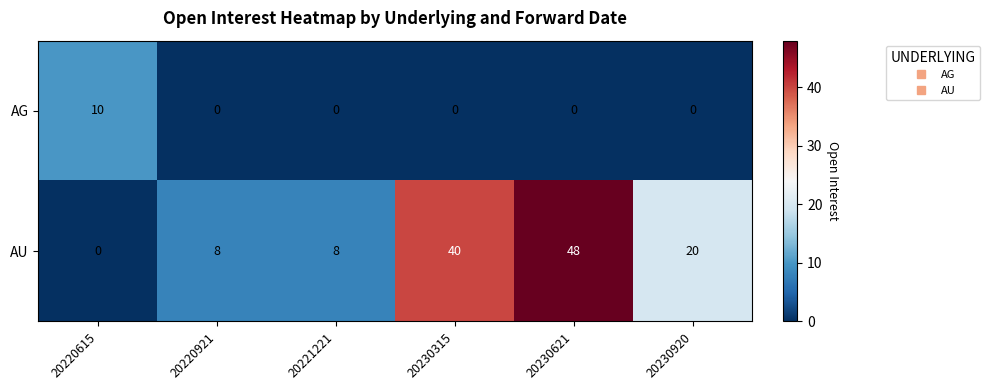

How many AU values are between 8 and 40?

4